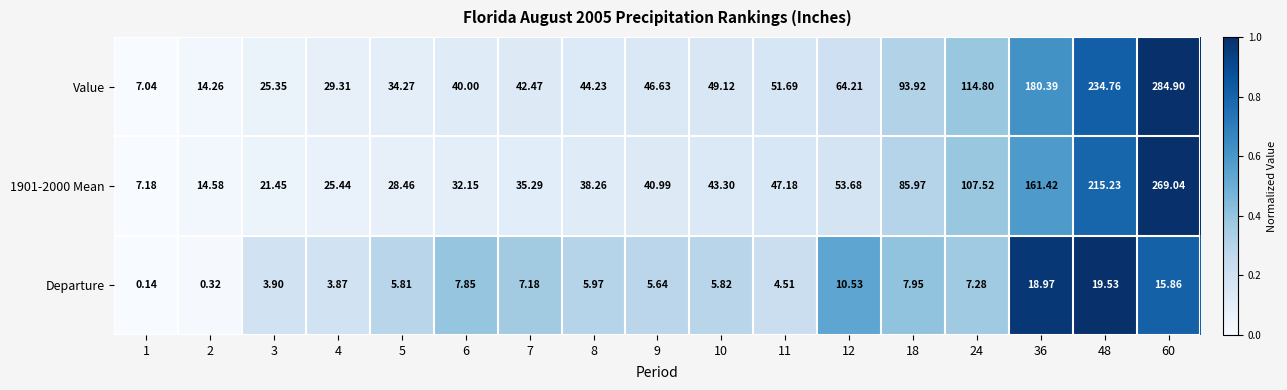

Which series has the widest spread of values?

Value